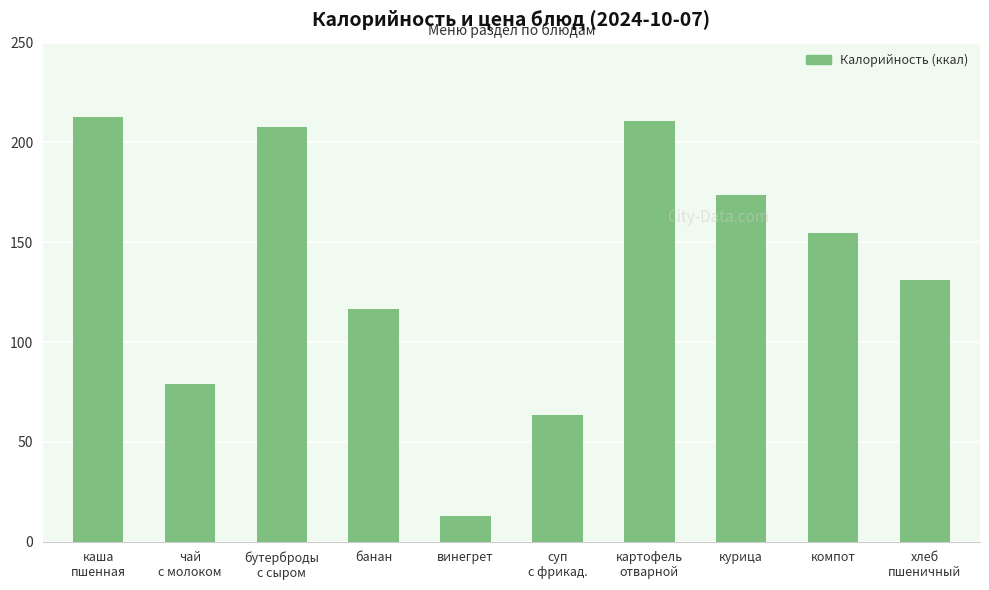

What is the change in value from банан to суп
с фрикад.?

-53.3